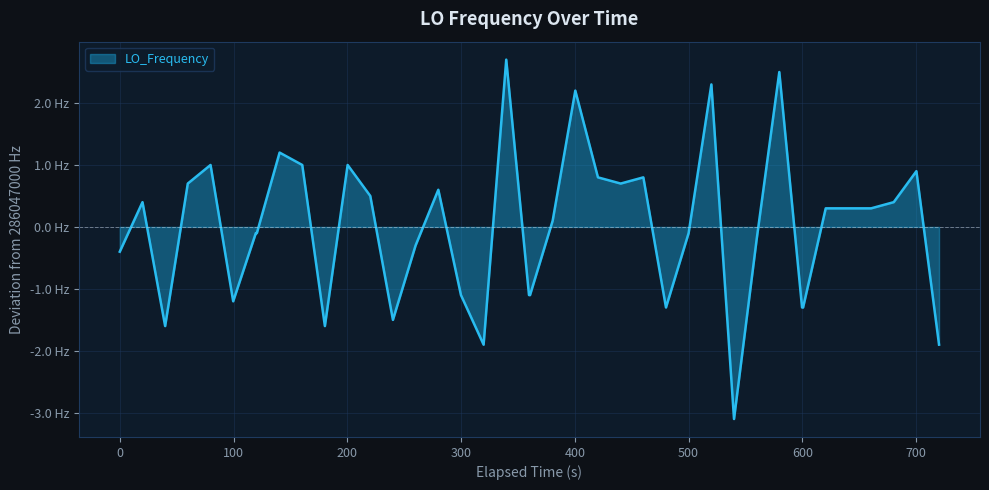

Does the chart have visible grid lines?

Yes